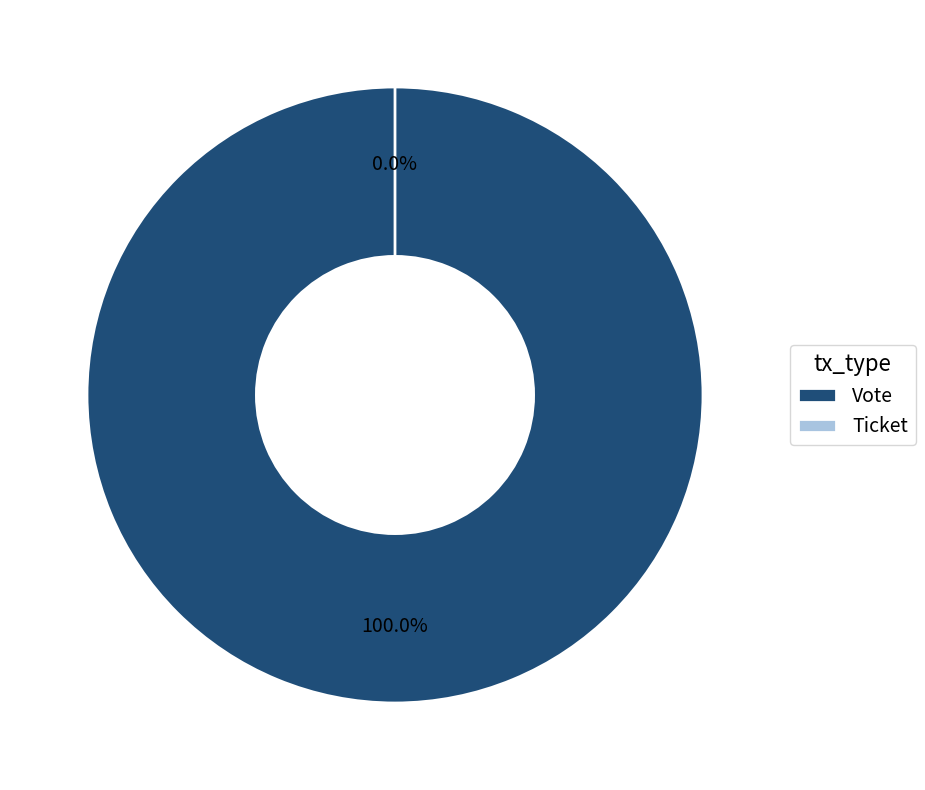

Combined, do Vote and Ticket account for over 50%?

Yes